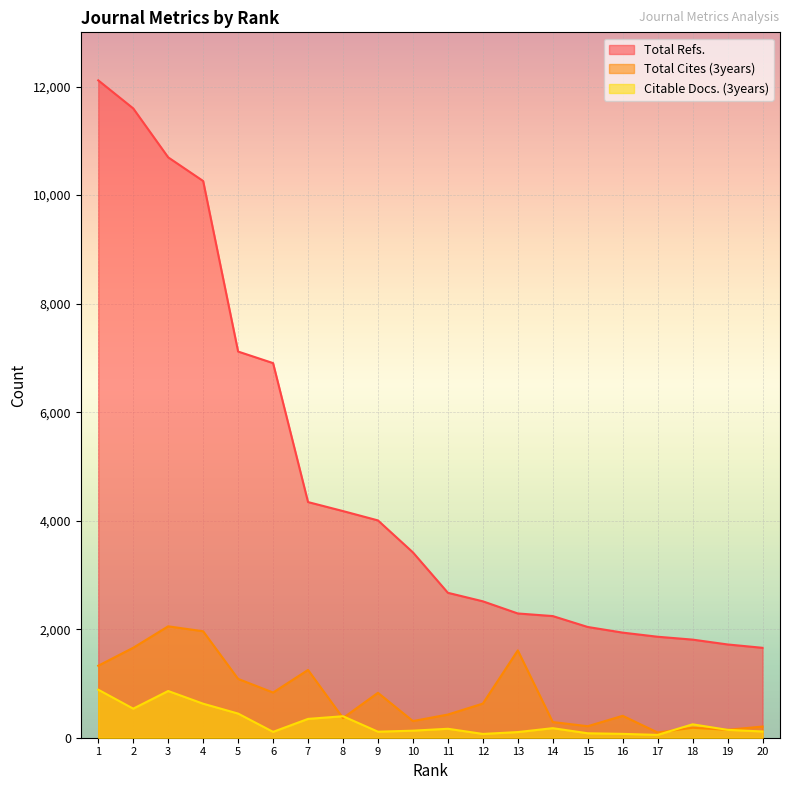

Is it true that Total Refs. equals 4442 at 6?

False